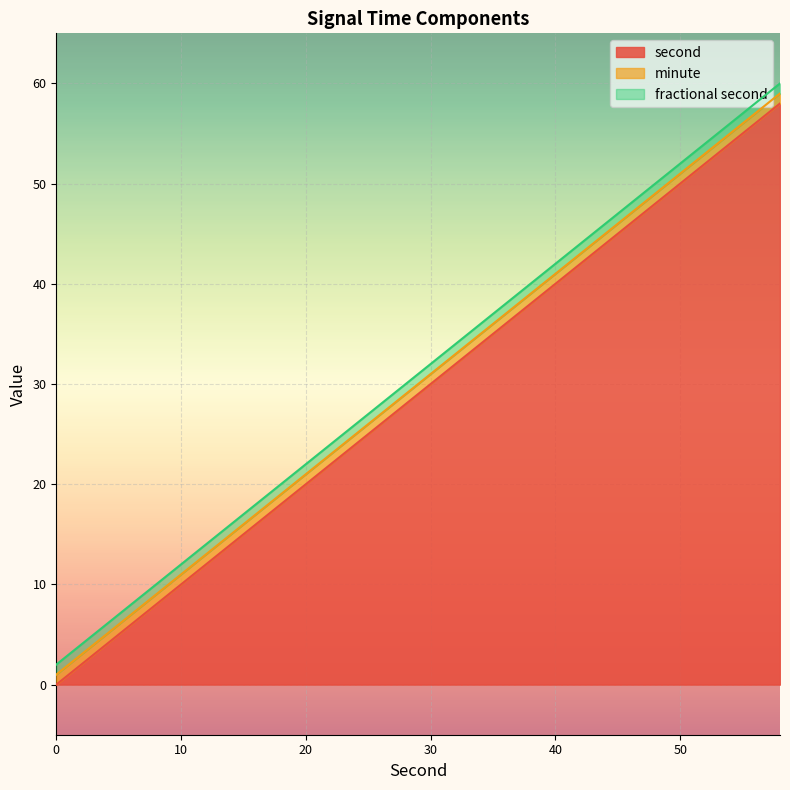

True or false: second and fractional second intersect in this chart.

False